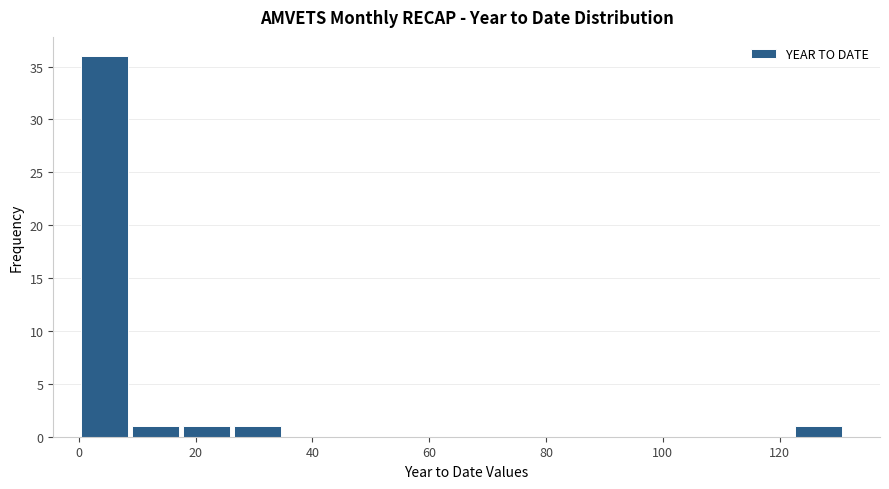

Reading left to right, list every bar in this chart as the range it spans on the x-axis followed by its height. Neither the bar edges nor the heights are printed on the chart, so give them approximately, as read against the axes.

0 to 8: 36
8 to 18: 1
18 to 26: 1
26 to 34: 1
34 to 44: 0
44 to 52: 0
52 to 62: 0
62 to 70: 0
70 to 78: 0
78 to 88: 0
88 to 96: 0
96 to 104: 0
104 to 114: 0
114 to 122: 0
122 to 132: 1